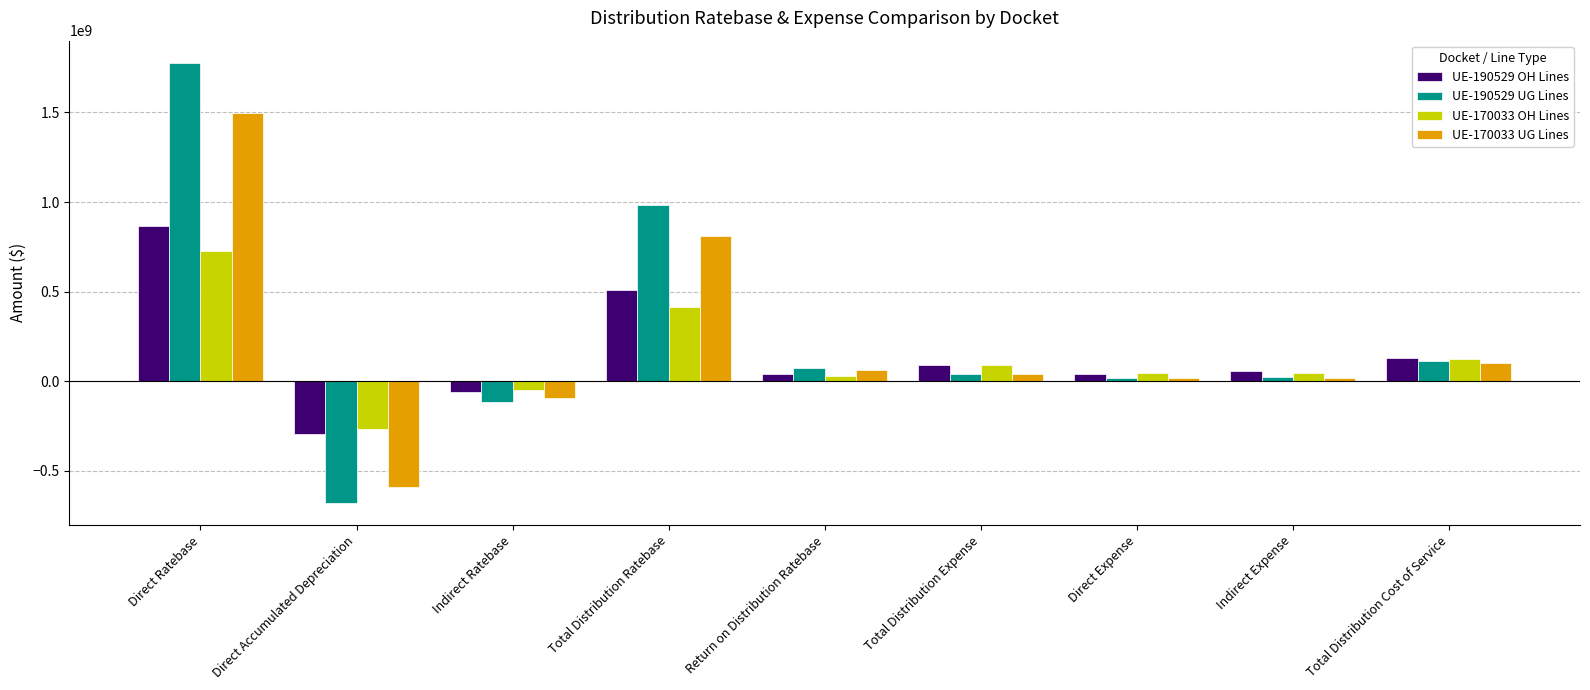

What is the value of the UE-170033 UG Lines bar at the 3rd from the left?

-94105908.3